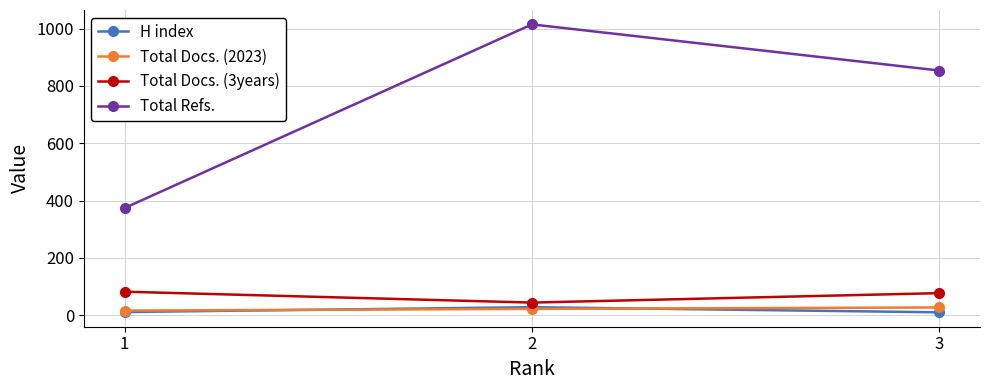

How many values in the Total Refs. series are below 854?

1